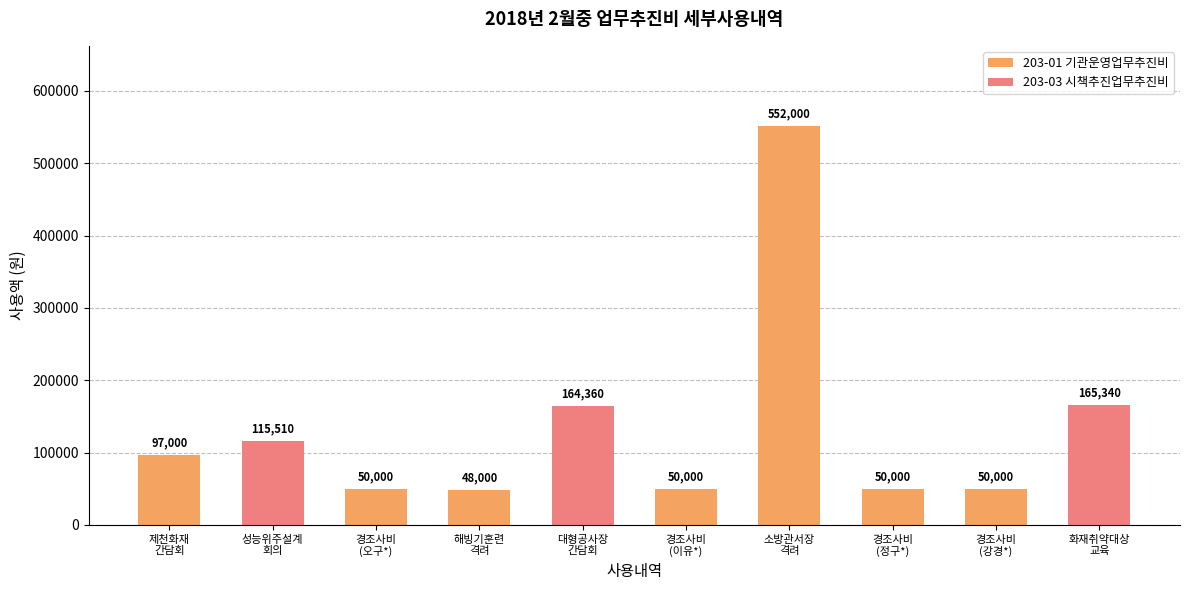

Which series has the widest spread of values?

203-01 기관운영업무추진비